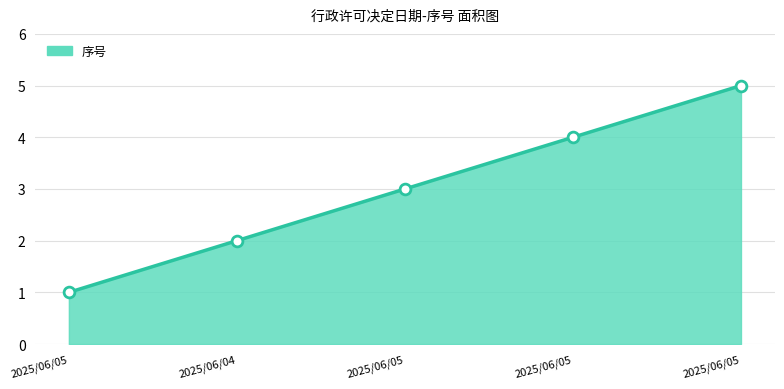

What is the change in value from 2025/06/04 to 2025/06/05?

+2